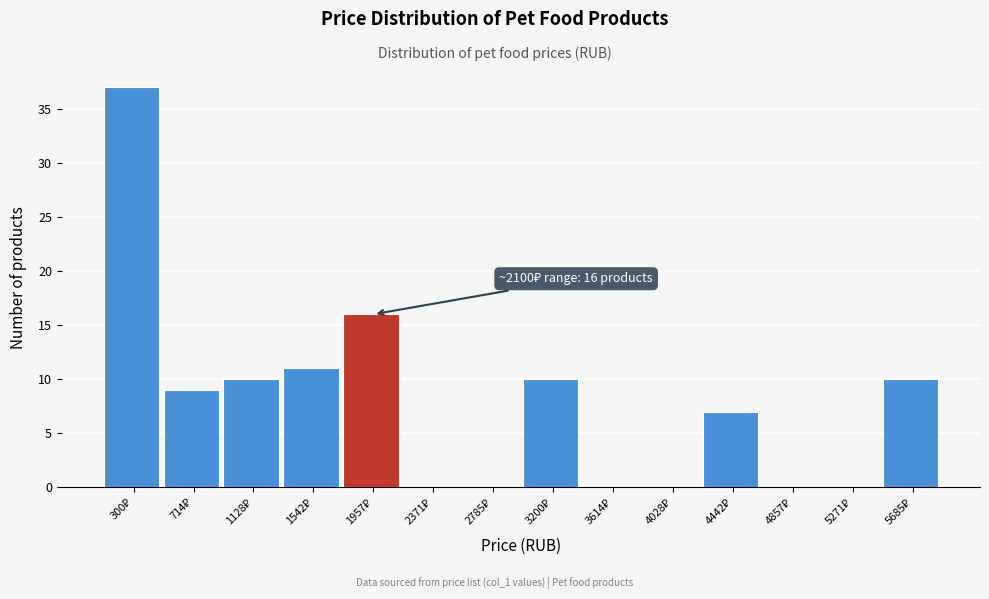

How many series are shown in this chart?

1